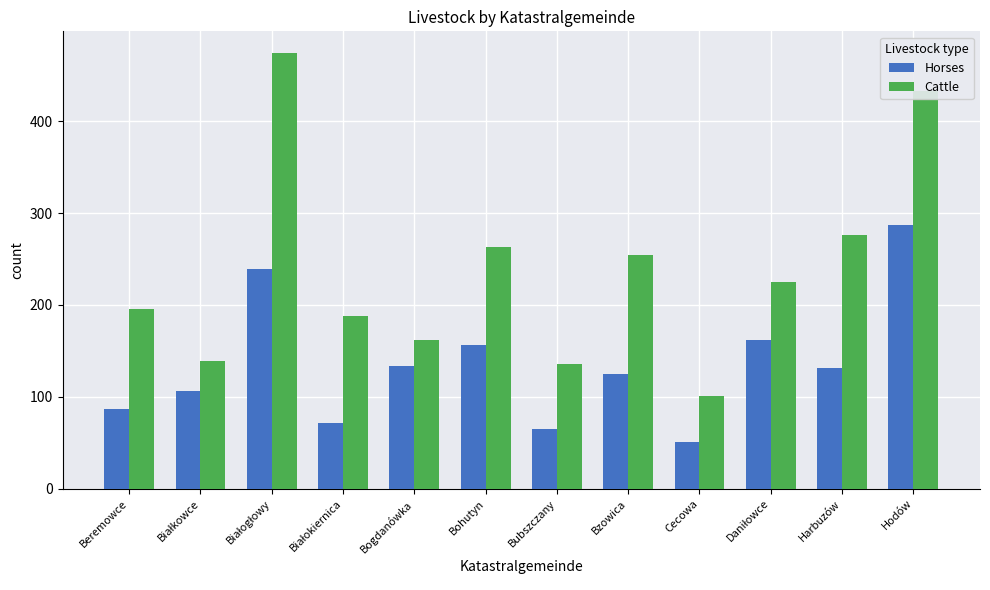

At Cecowa, list the series in order from smallest to largest.

Horses, Cattle